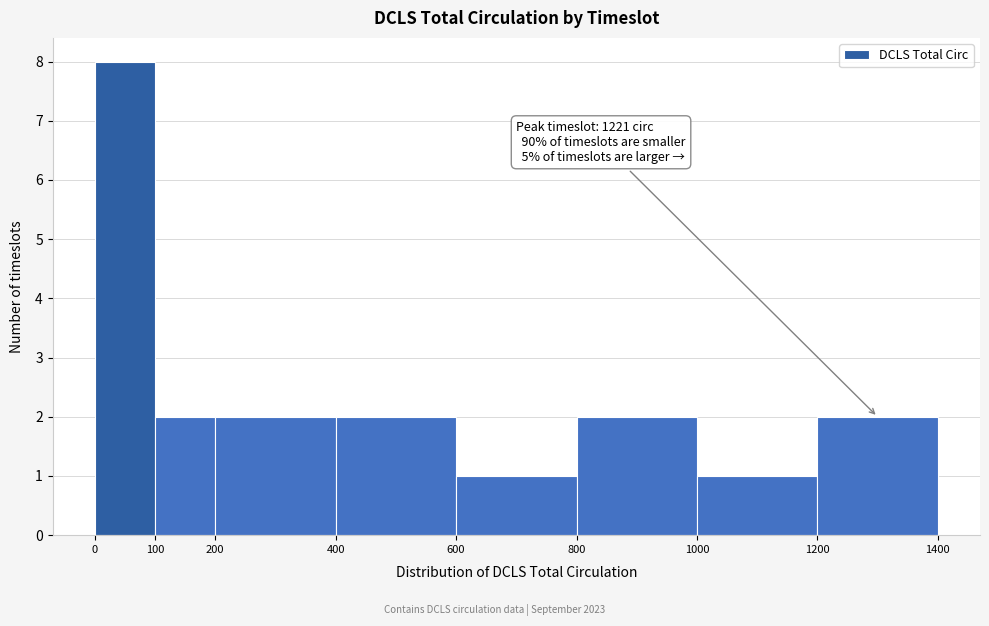

Over which range of the x-axis is the bar tallest?

0 to 100